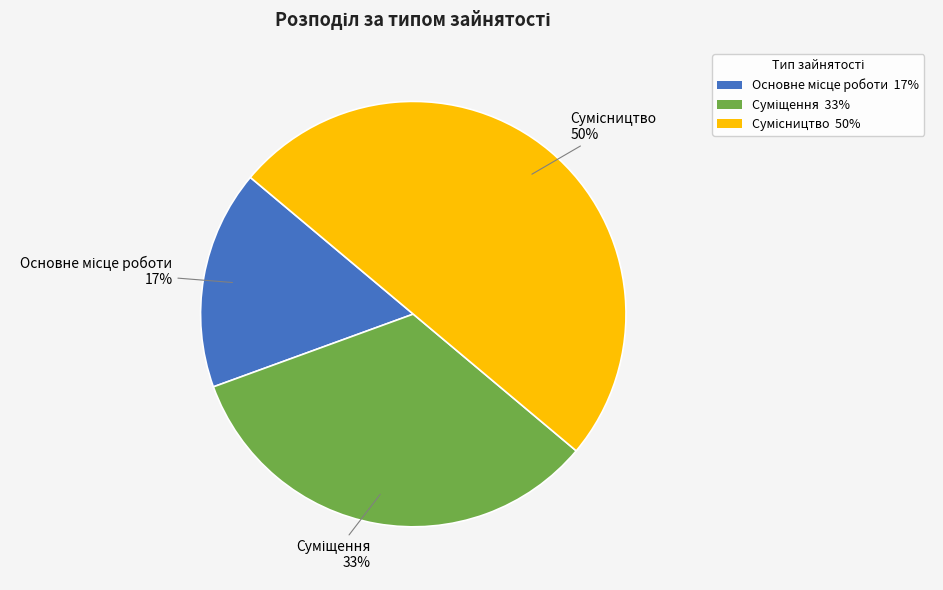

To the nearest percent, what is the average slice percentage?

33%